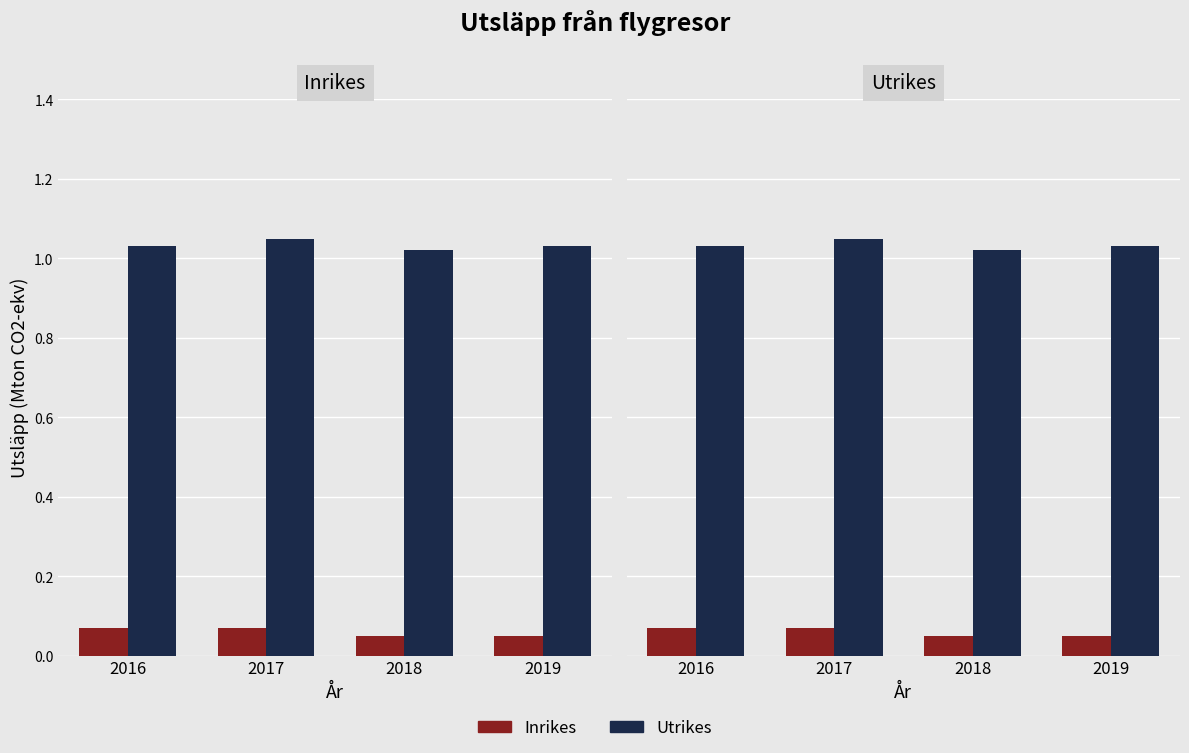

What is the greatest value displayed?

1.1